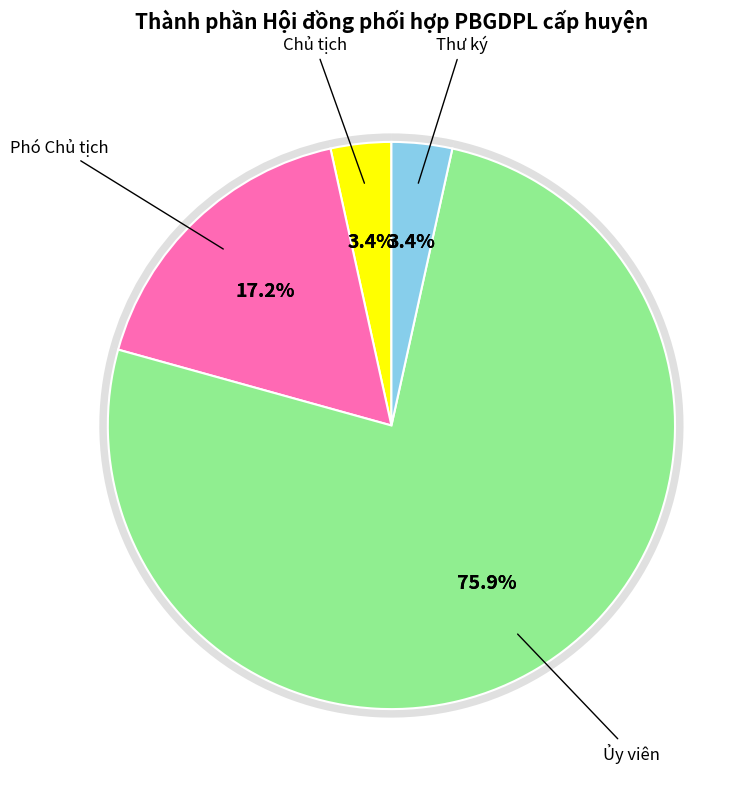

What percentage is the Phó Chủ tịch slice, to the nearest percent?

17%